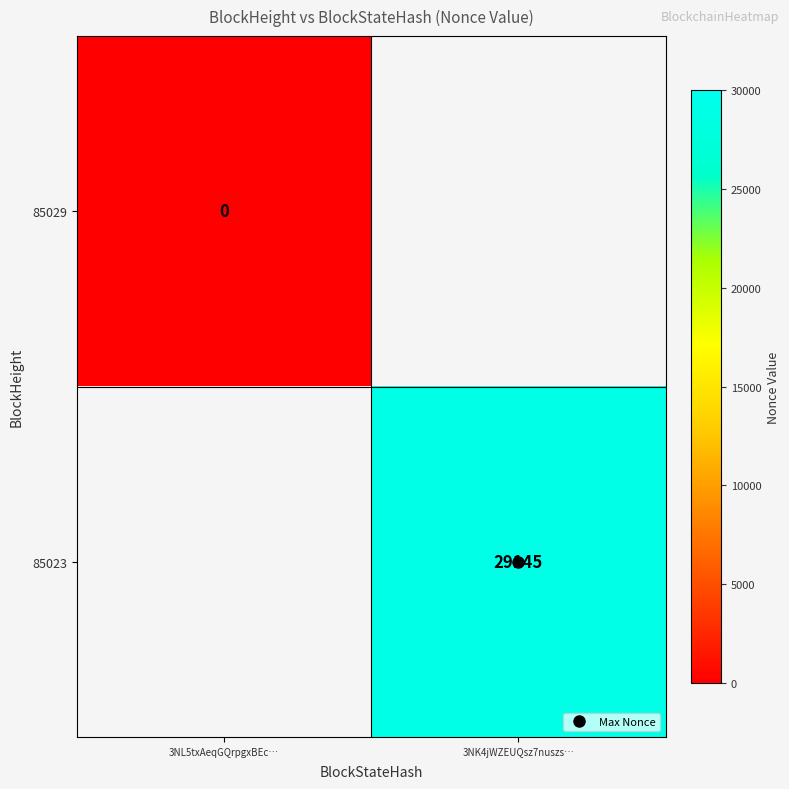

Which has a higher value, 3NL5txAeqGQrpgxBEc… or 3NK4jWZEUQsz7nuszs…?

3NK4jWZEUQsz7nuszs…